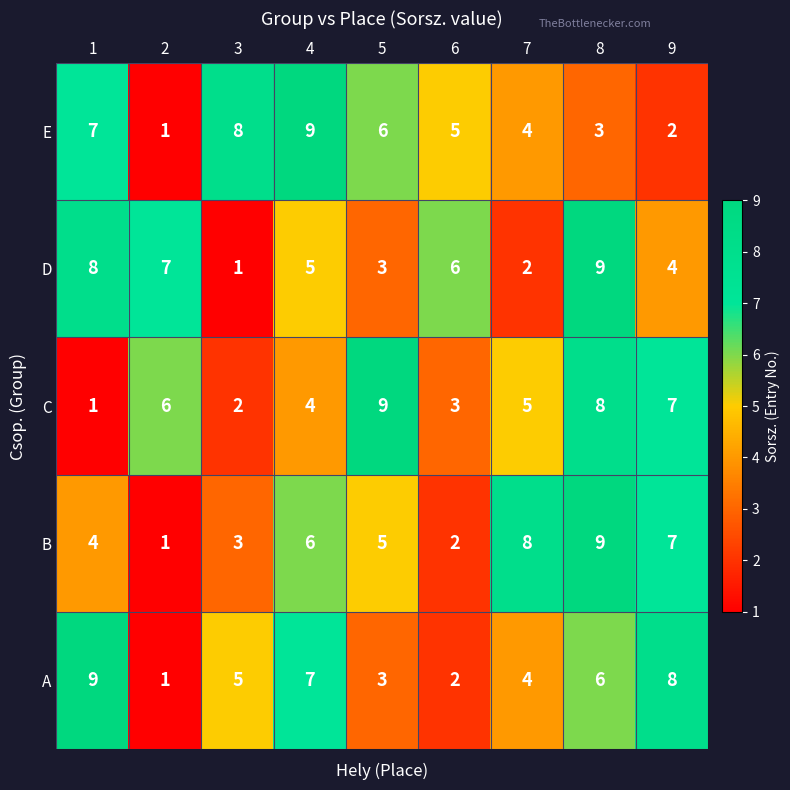

What is the difference between the B values at 3 and 8?

6